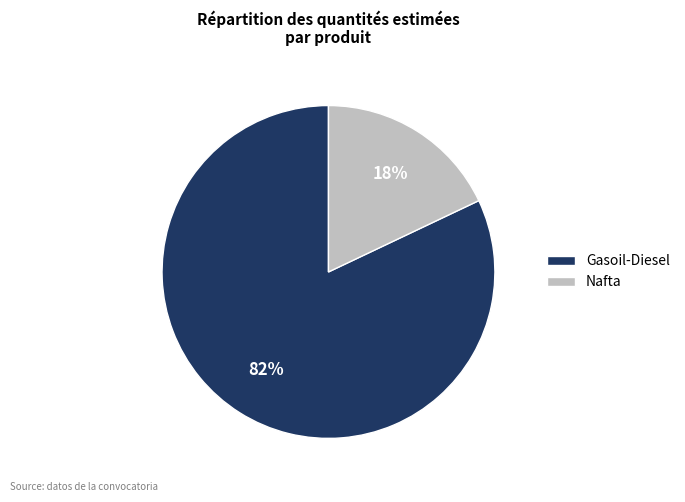

What percentage is the Gasoil-Diesel slice, to the nearest percent?

82%